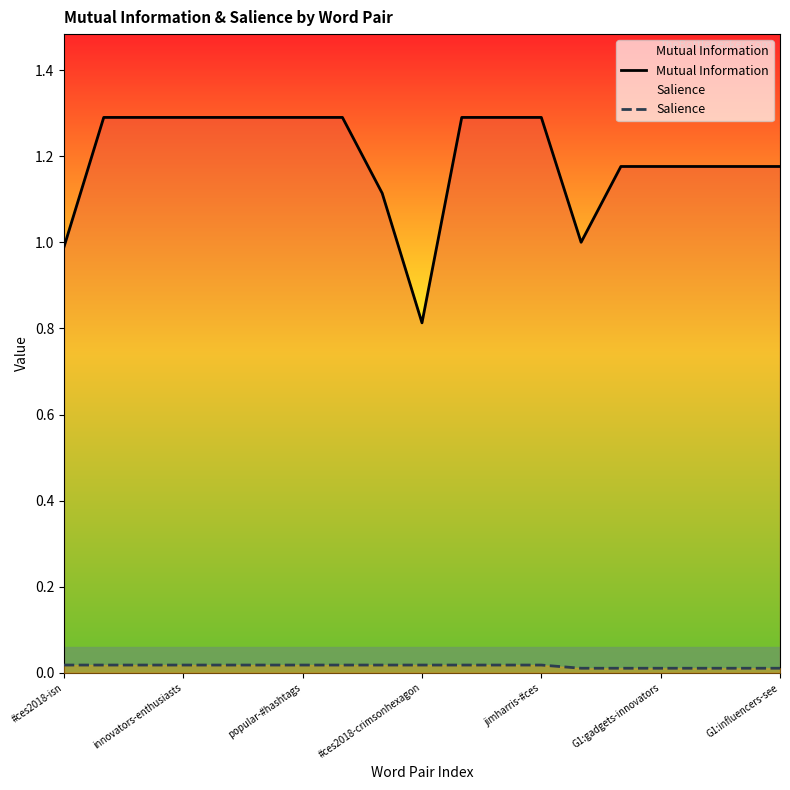

List the series in order of their overall mean, highest first.

Mutual Information, Salience